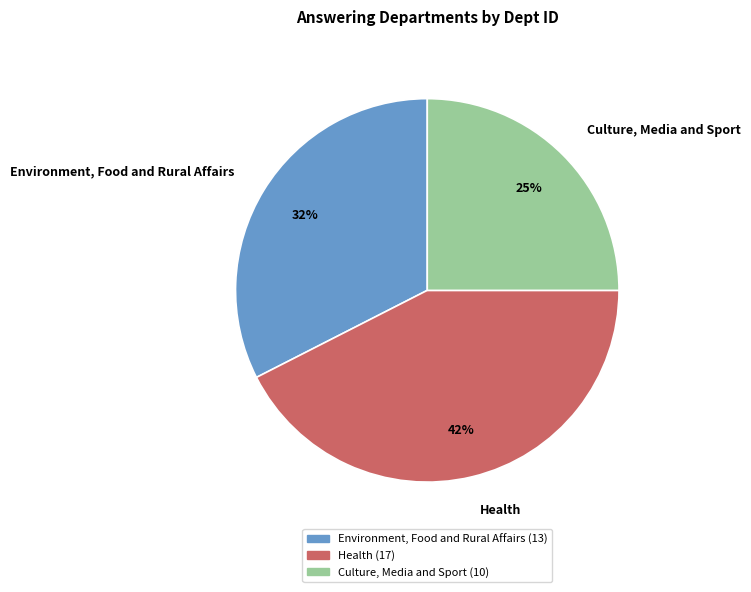

Rank the categories by value from highest to lowest.

Health, Environment, Food and Rural Affairs, Culture, Media and Sport